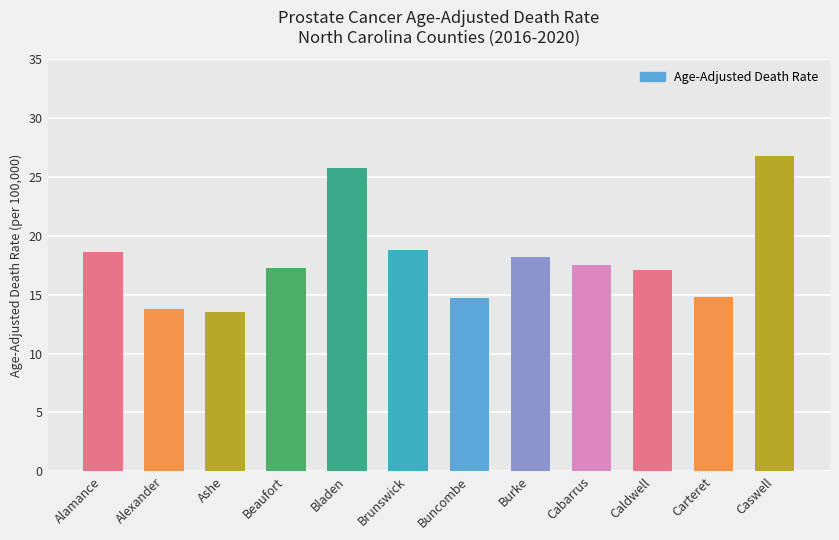

At which category does the chart reach its minimum across all series?

Ashe